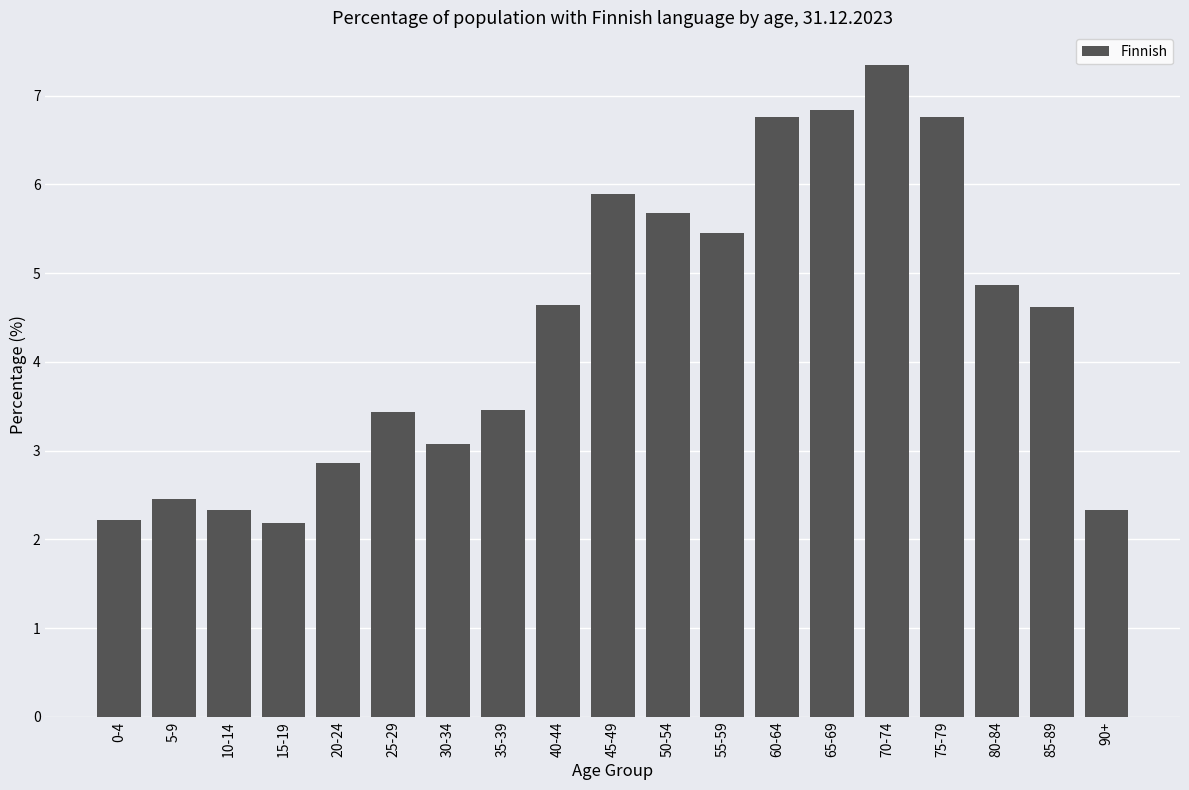

At which label does the data first exceed 4?

40-44